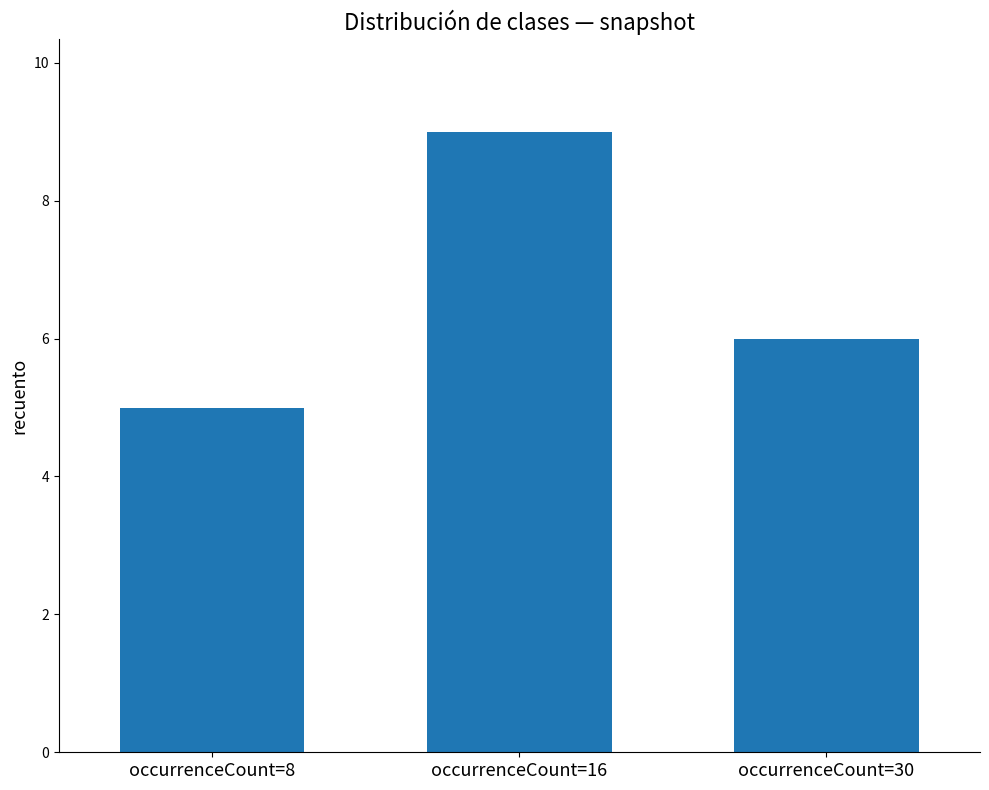

What is the average value?

7